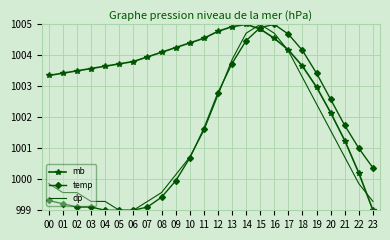

At which category is the sum across all series the highest?

15